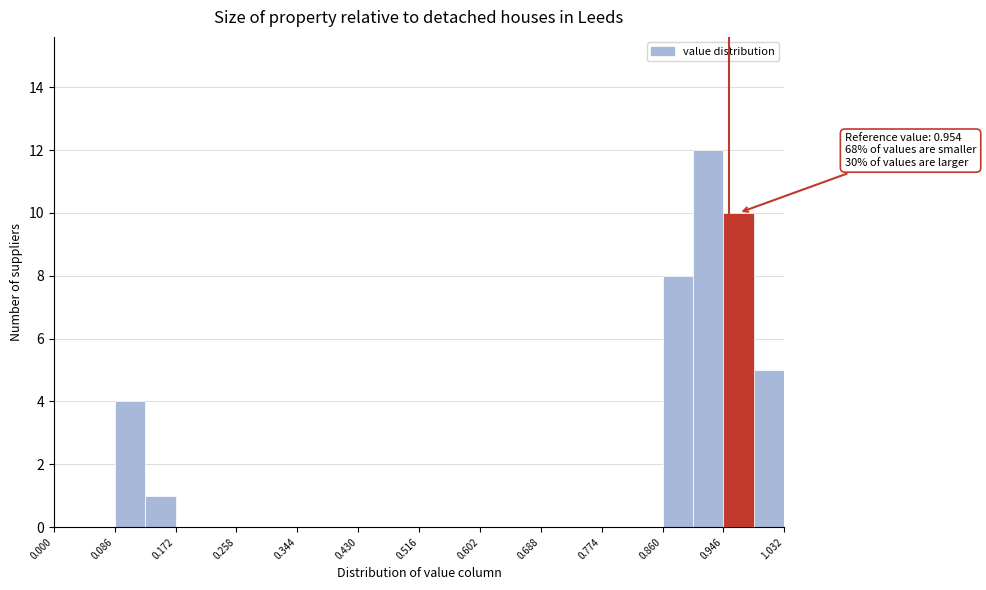

Which range on the x-axis has the tallest bar?

0.903 to 0.946